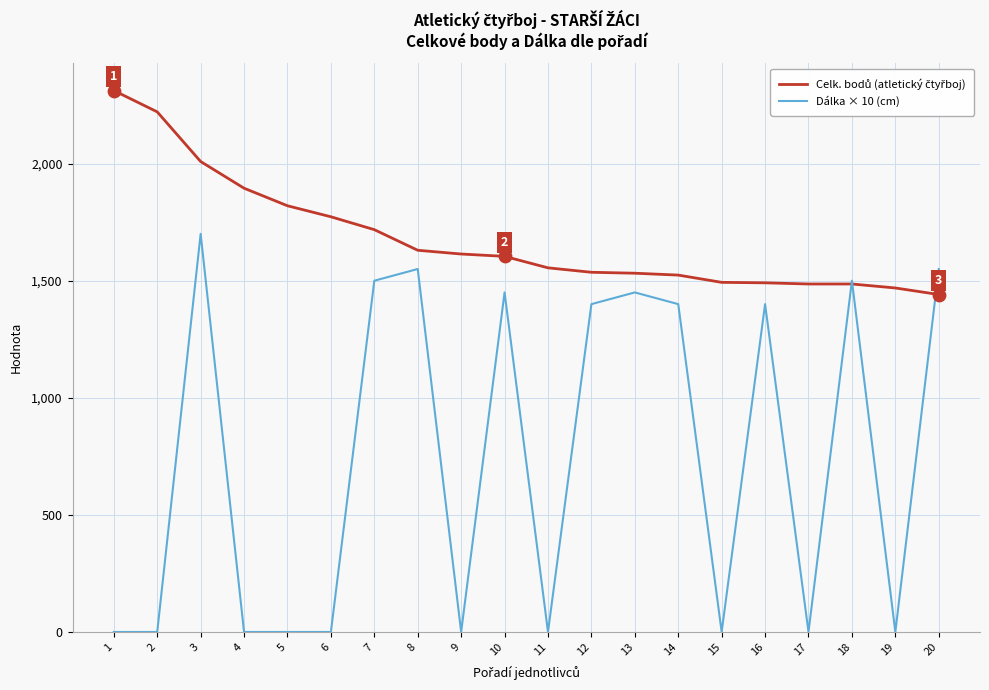

What is the total value across all series at 18?

2986